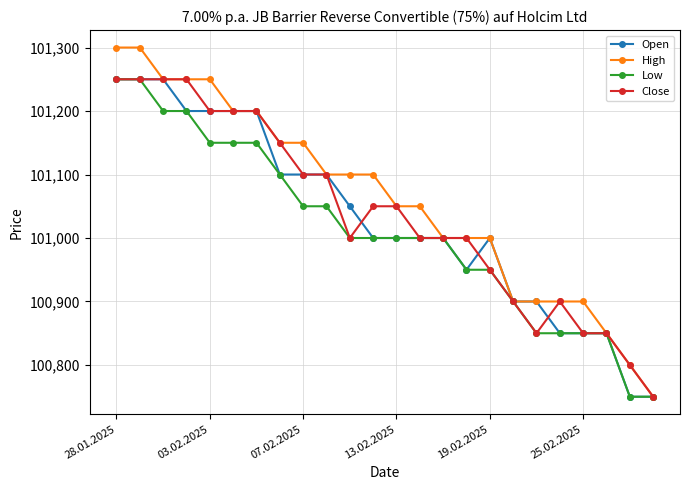

Reading left to right, extract all data points from this chart.

Open: 101250	101250	101250	101200	101200	101200	101200	101100	101100	101100	101050	101000	101000	101000	101000	100950	101000	100900	100900	100850	100850	100850	100750	100750
High: 101300	101300	101250	101250	101250	101200	101200	101150	101150	101100	101100	101100	101050	101050	101000	101000	101000	100900	100900	100900	100900	100850	100800	100750
Low: 101250	101250	101200	101200	101150	101150	101150	101100	101050	101050	101000	101000	101000	101000	101000	100950	100950	100900	100850	100850	100850	100850	100750	100750
Close: 101250	101250	101250	101250	101200	101200	101200	101150	101100	101100	101000	101050	101050	101000	101000	101000	100950	100900	100850	100900	100850	100850	100800	100750